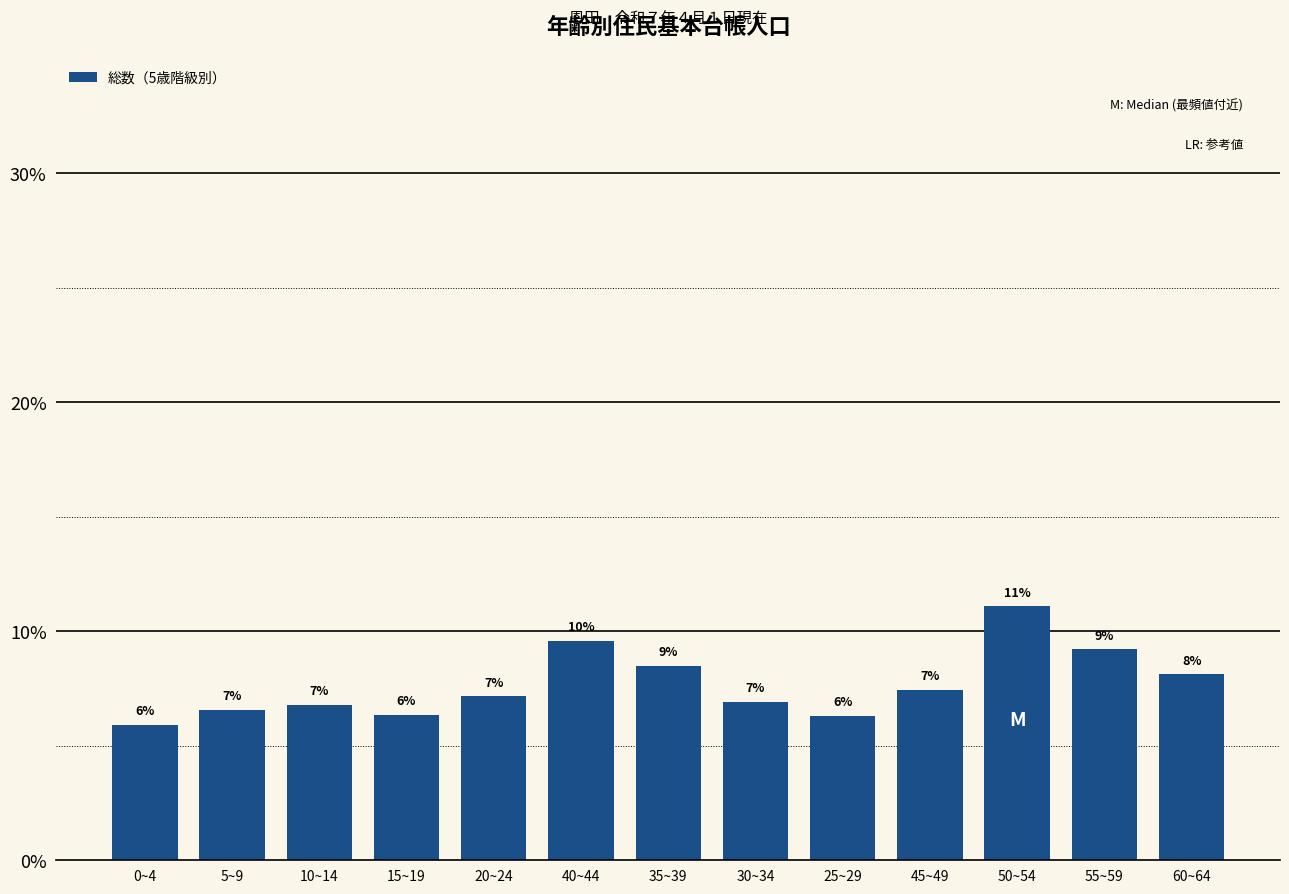

Reading right to left, list all the values displayed in this chart.

8.1	9.2	11.1	7.5	6.3	6.9	8.5	9.6	7.2	6.3	6.8	6.6	5.9